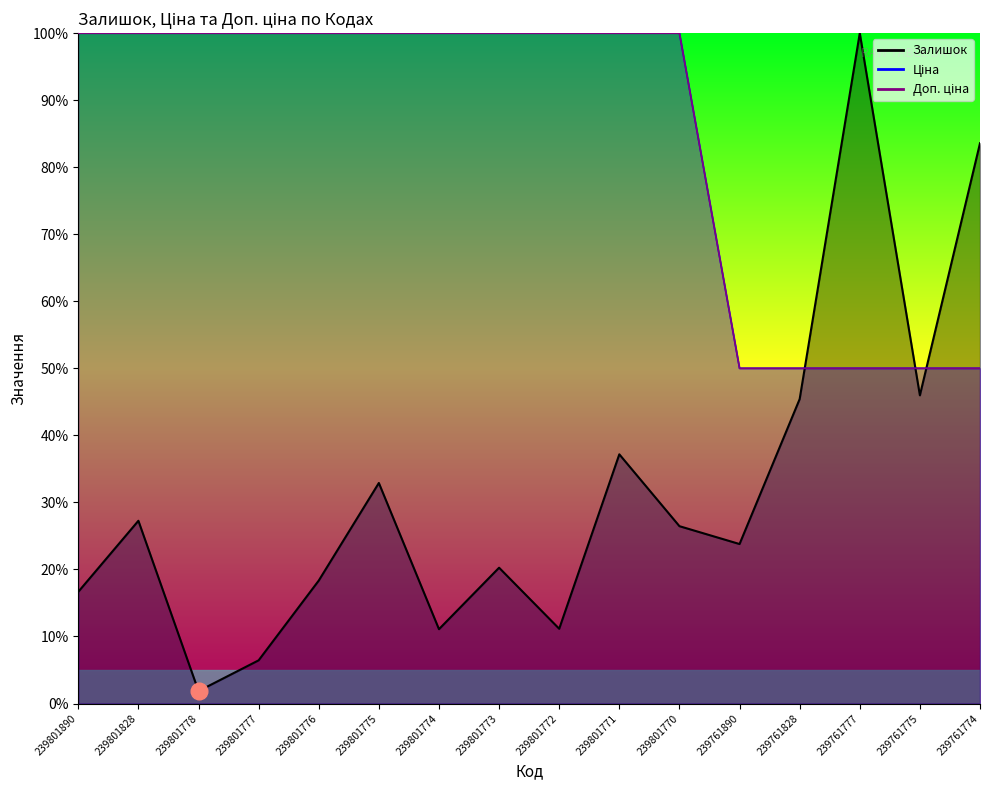

How many lines are shown in the chart?

3